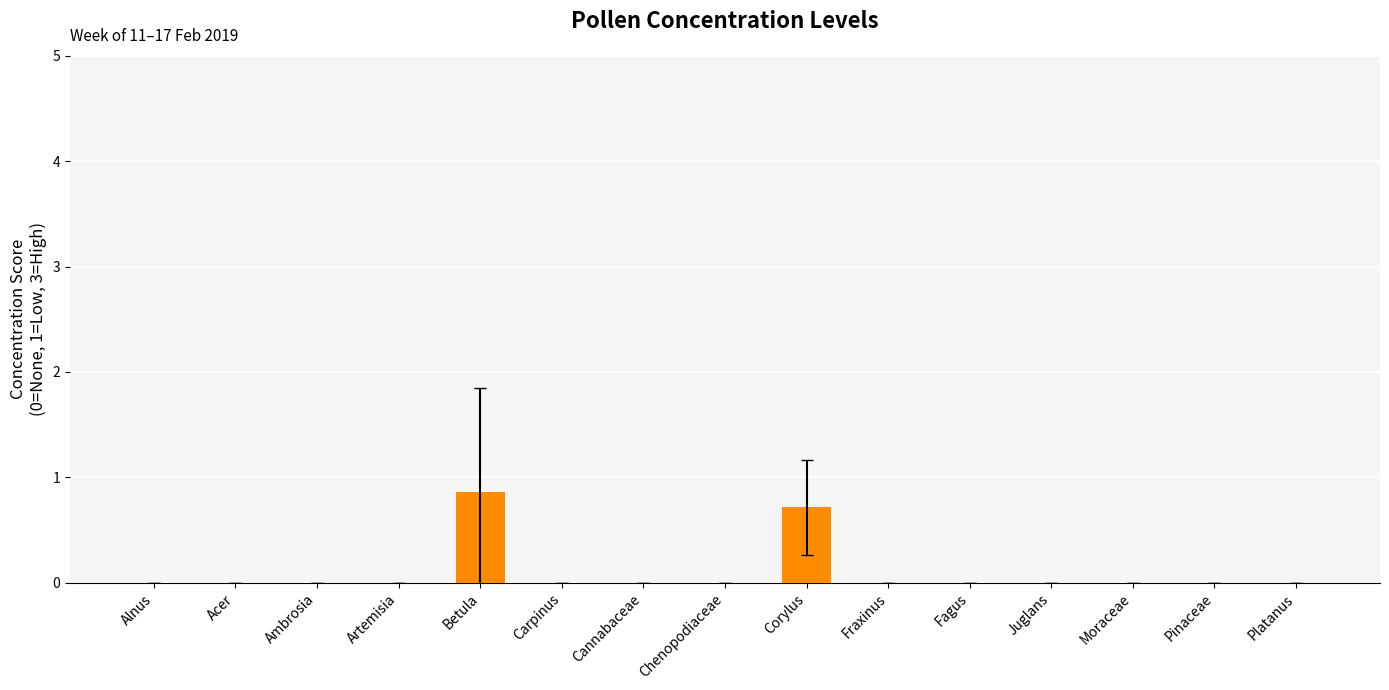

Count the values in the range 0 to 1.

15